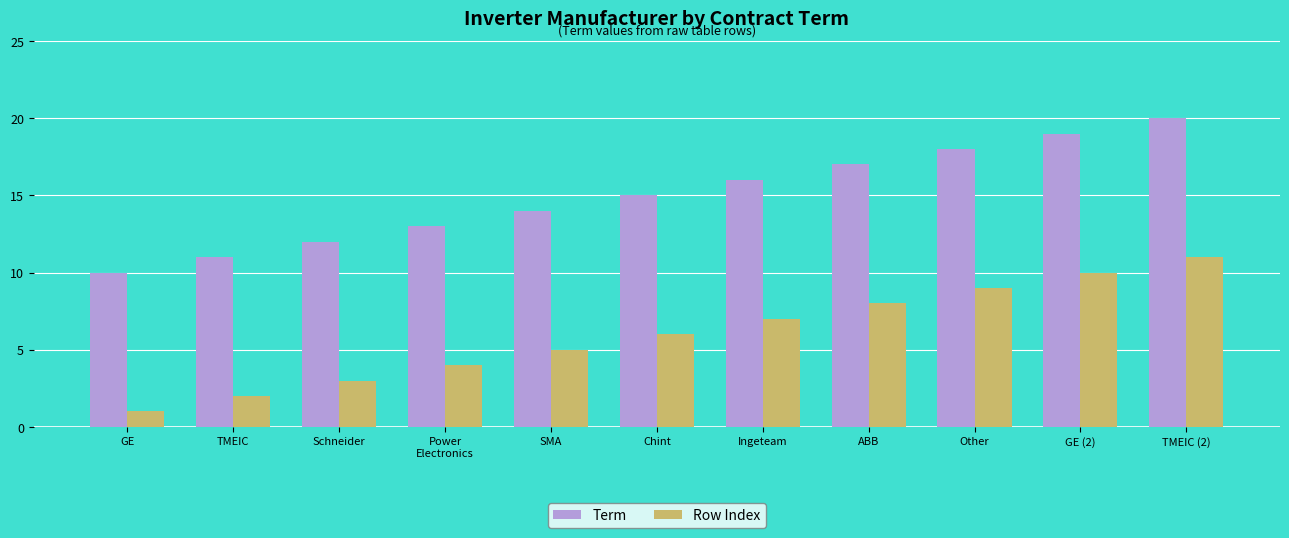

What is the approximate value of Term at Chint?

15